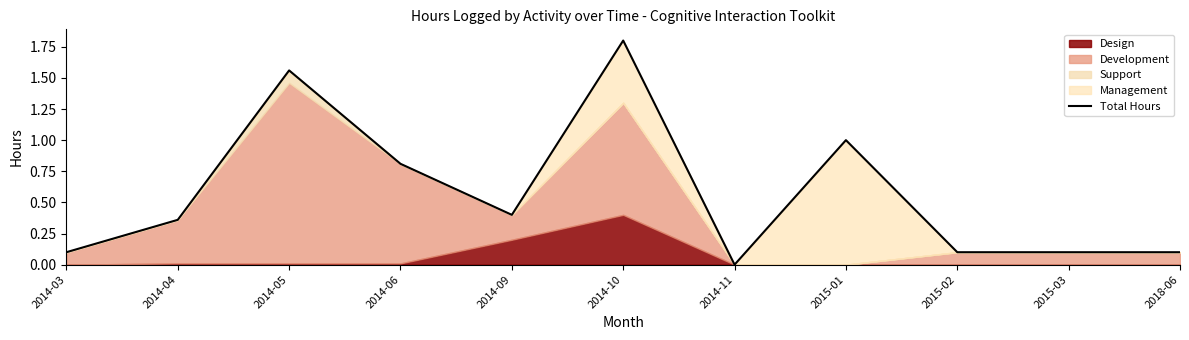

List the labels in order of value, smallest first.

2014-11, 2014-03, 2015-02, 2015-03, 2018-06, 2014-04, 2014-09, 2014-06, 2015-01, 2014-05, 2014-10